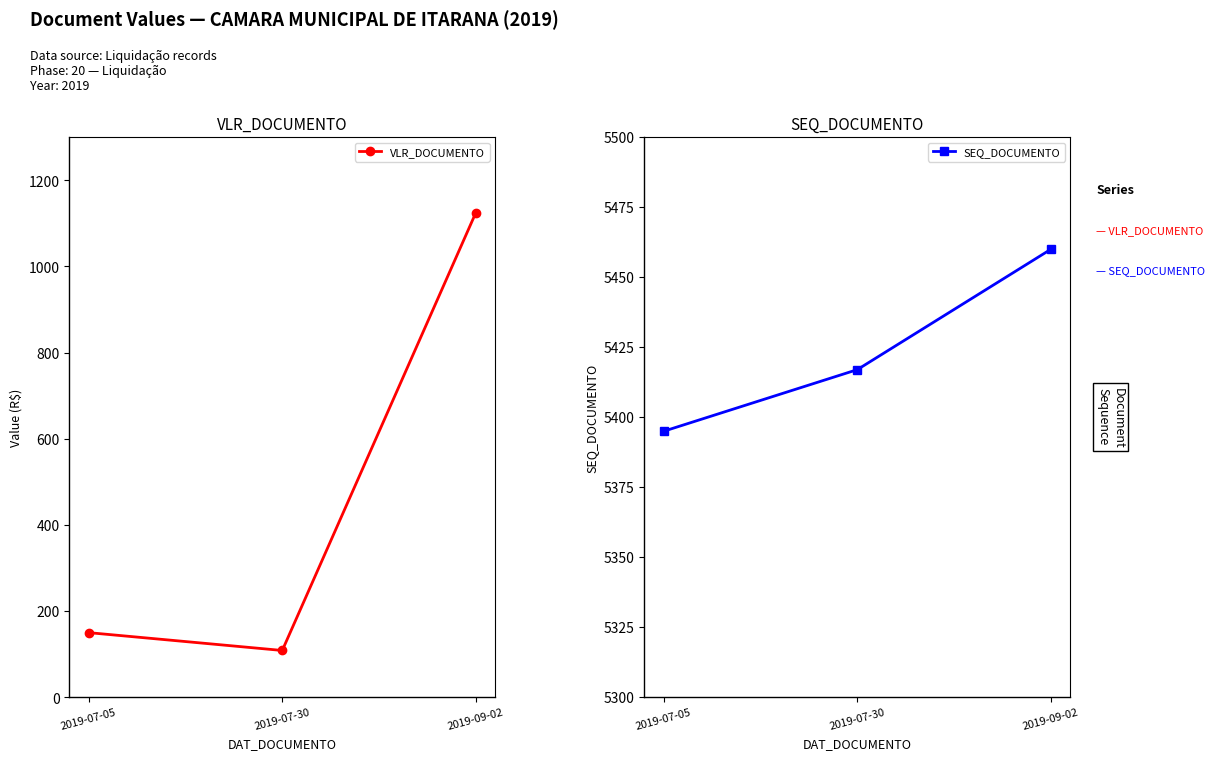

What is the average value of the SEQ_DOCUMENTO series?

5424